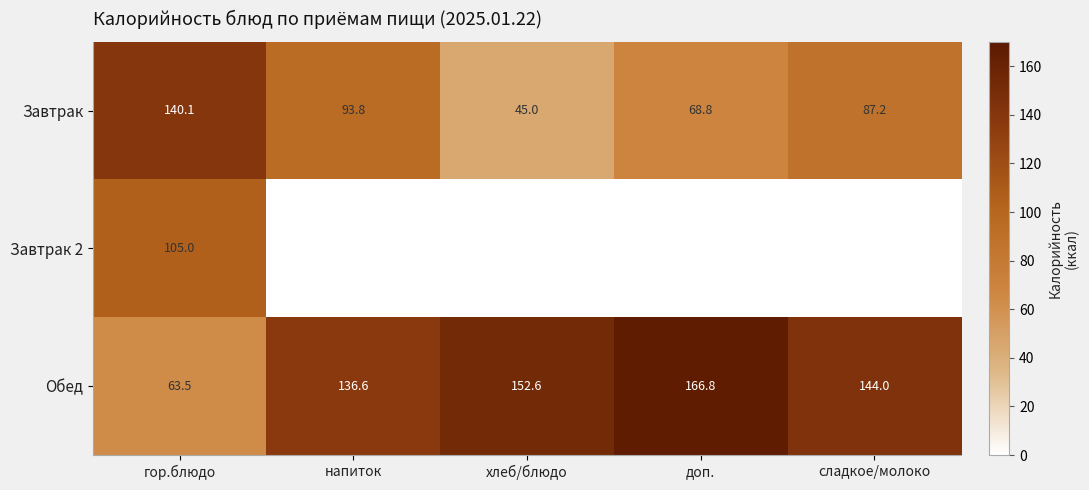

Is it true that Завтрак equals 140.1 at гор.блюдо?

True